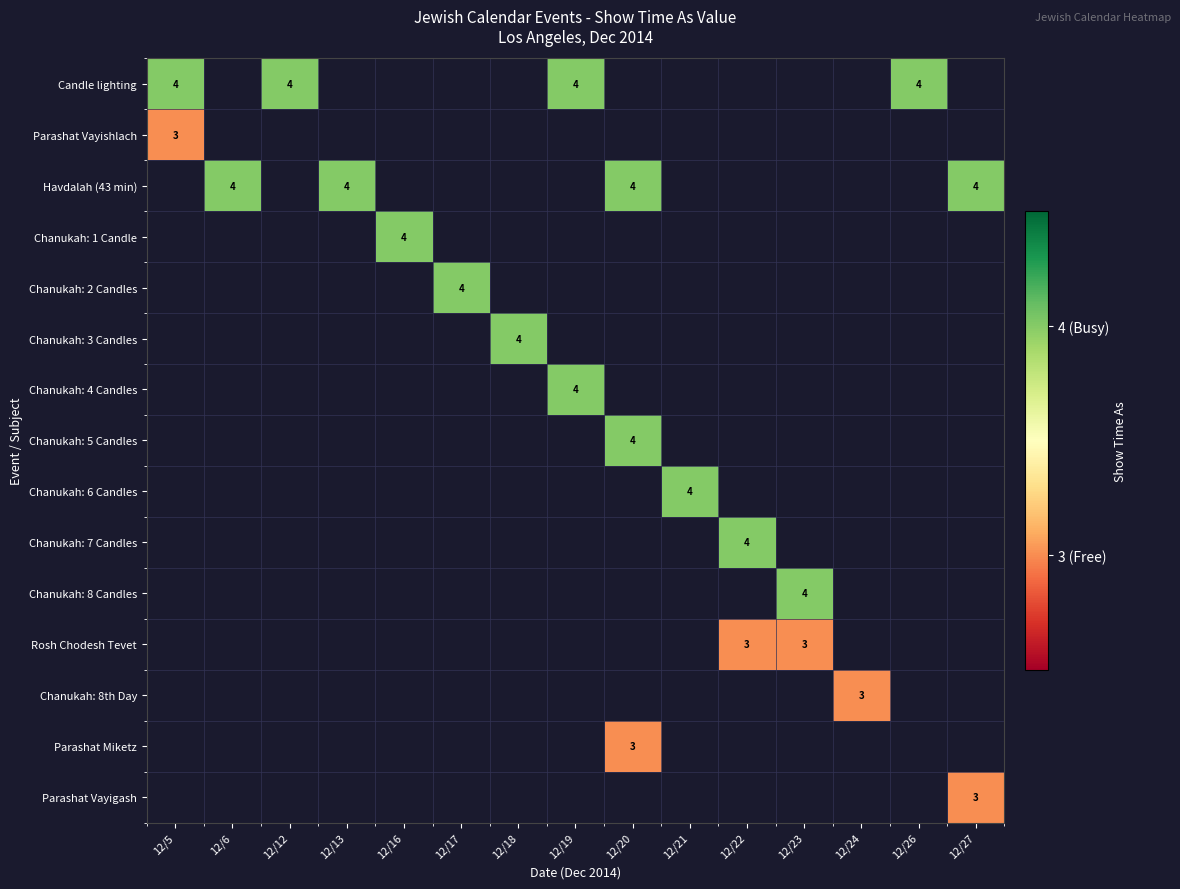

Is it true that Parashat Vayigash equals 3 at 12/27?

True